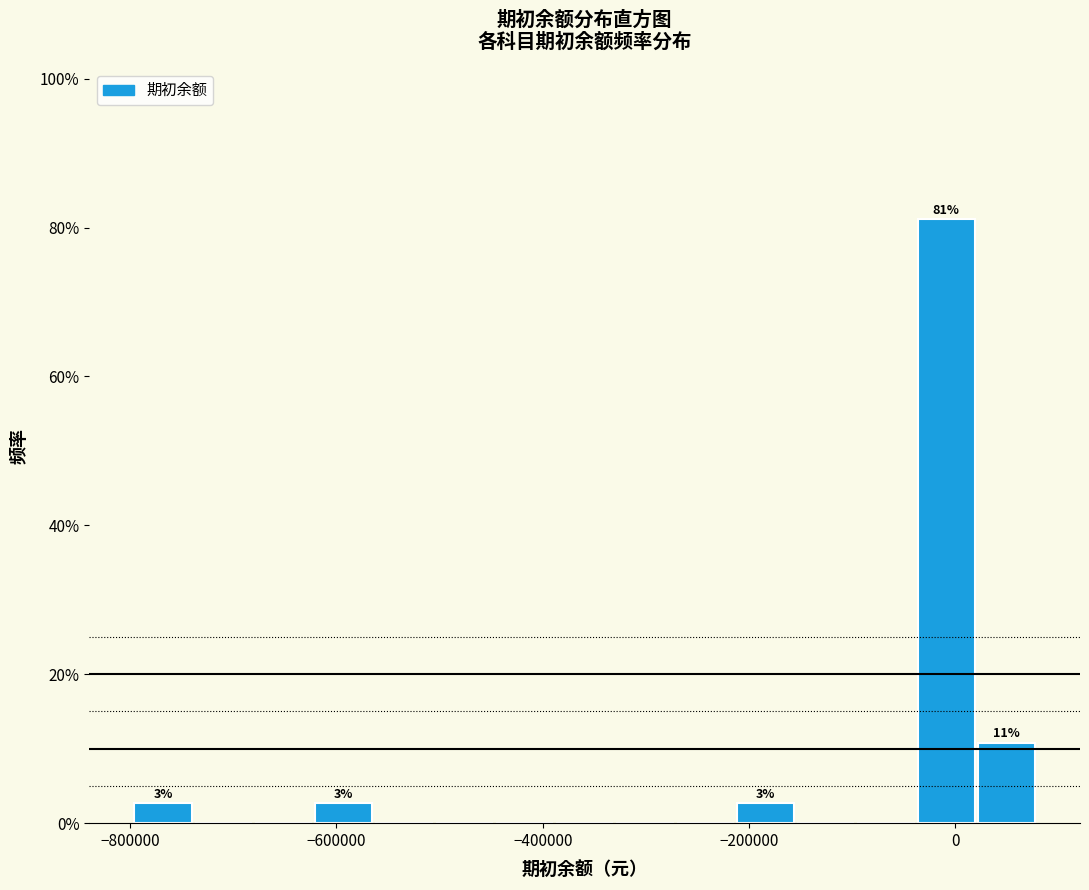

Read against the x-axis, roughly where is the centre of the tallest bar?

0